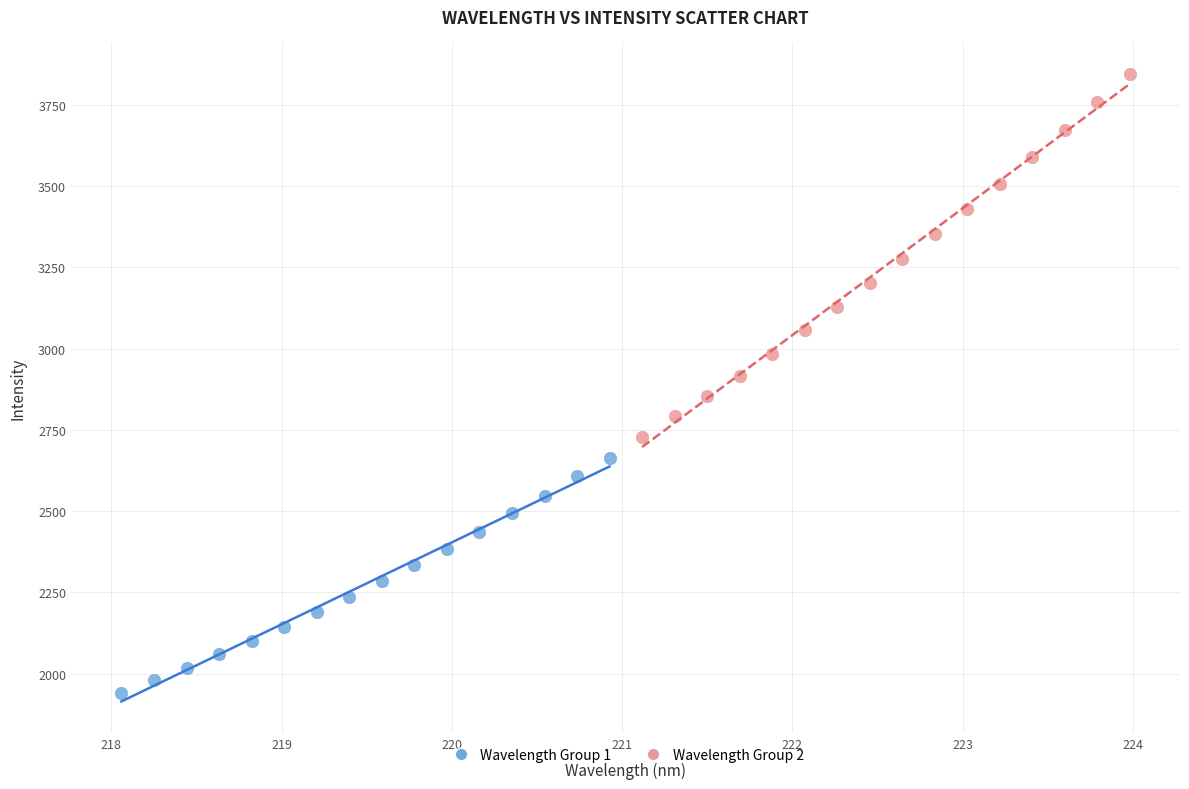

Which series reaches the maximum Y coordinate?

Wavelength Group 2